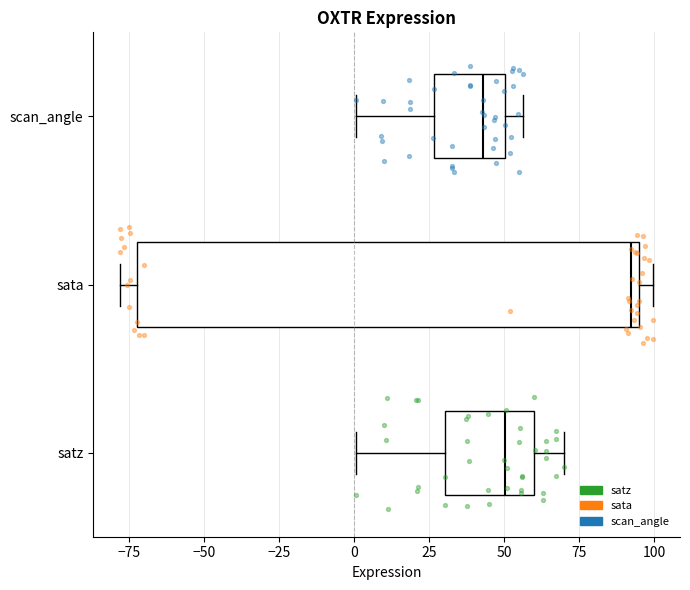

Comparing the boxes themselves (not the whiskers), which one is the widest?

sata